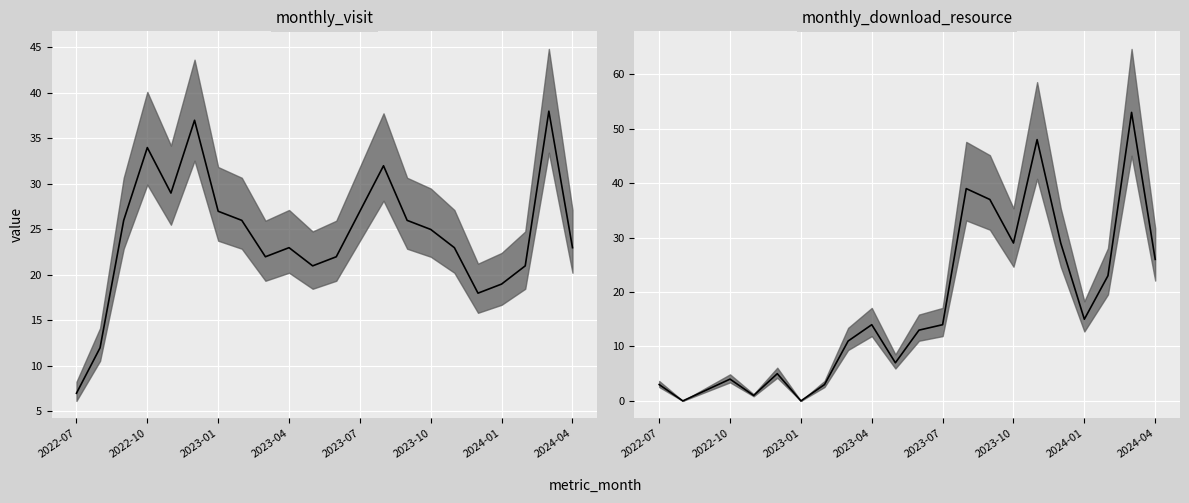

At which category does the chart reach its peak across all series?

2024-03